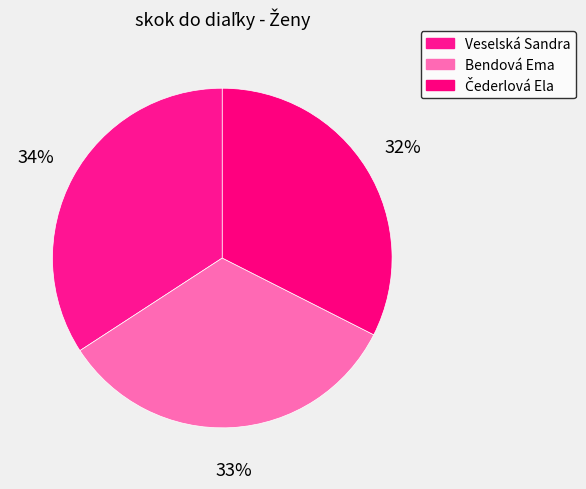

To the nearest percent, what is the difference between the largest and smallest slice percentages?

2%